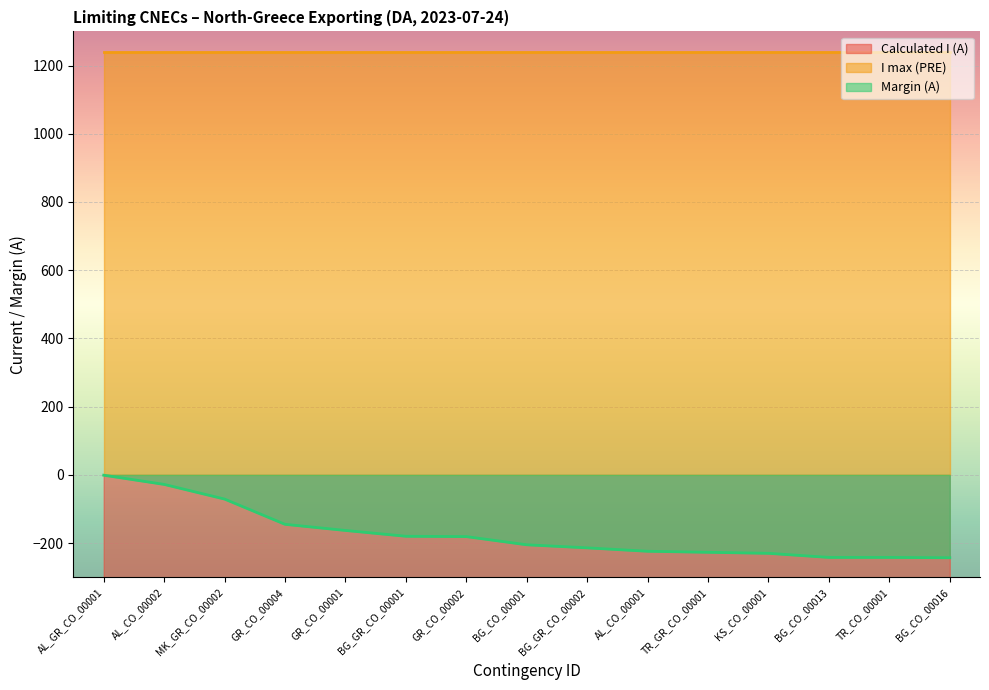

What position from the right is GR_CO_00004?

12